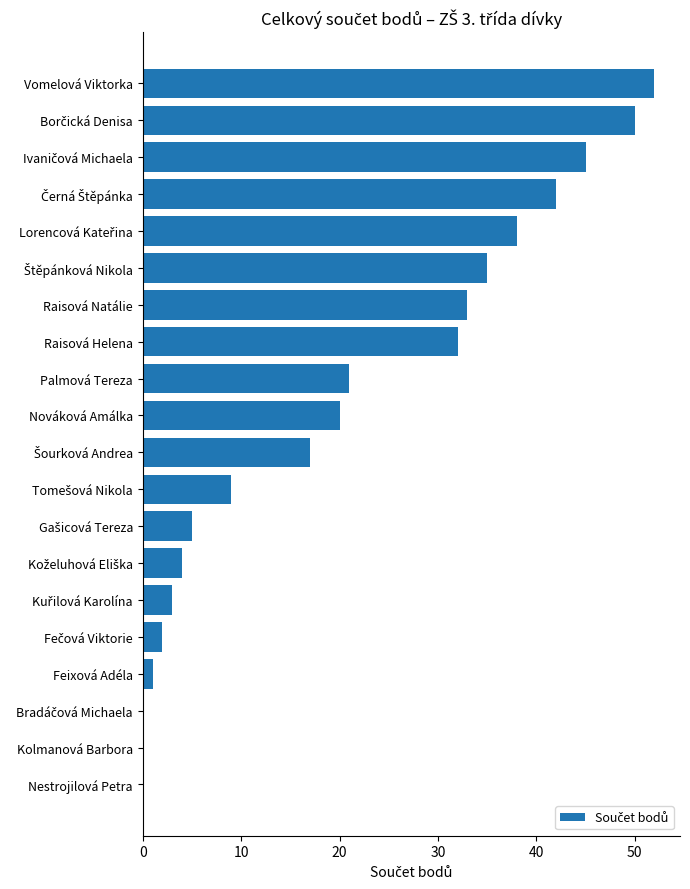

At which category does the chart reach its peak across all series?

Vomelová Viktorka